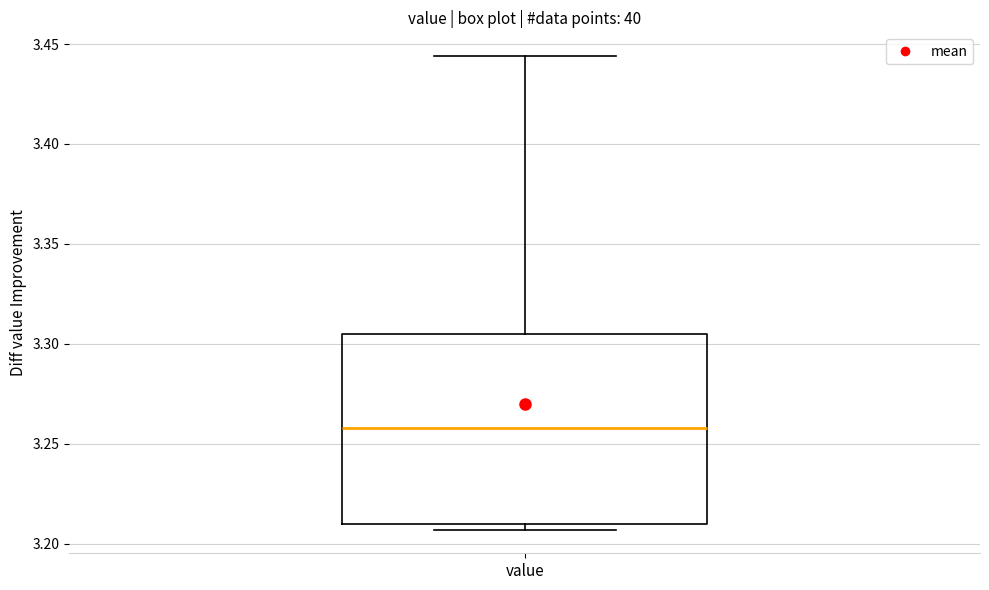

Where does the upper whisker of the box for value end on the y-axis? The values are not printed on the chart, so give them approximately, as read against the axis.

3.445